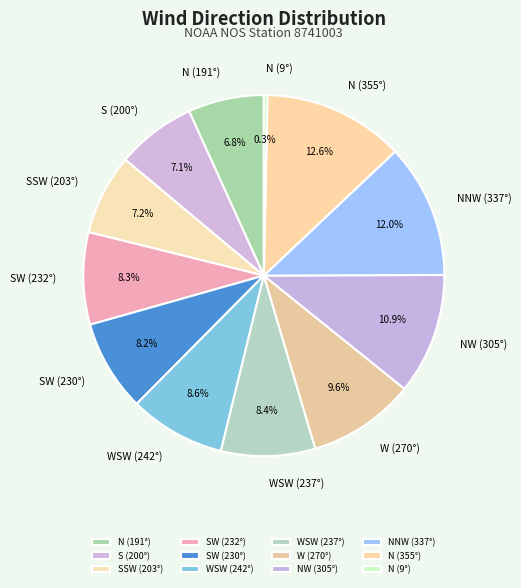

How many slices are in this pie chart?

12